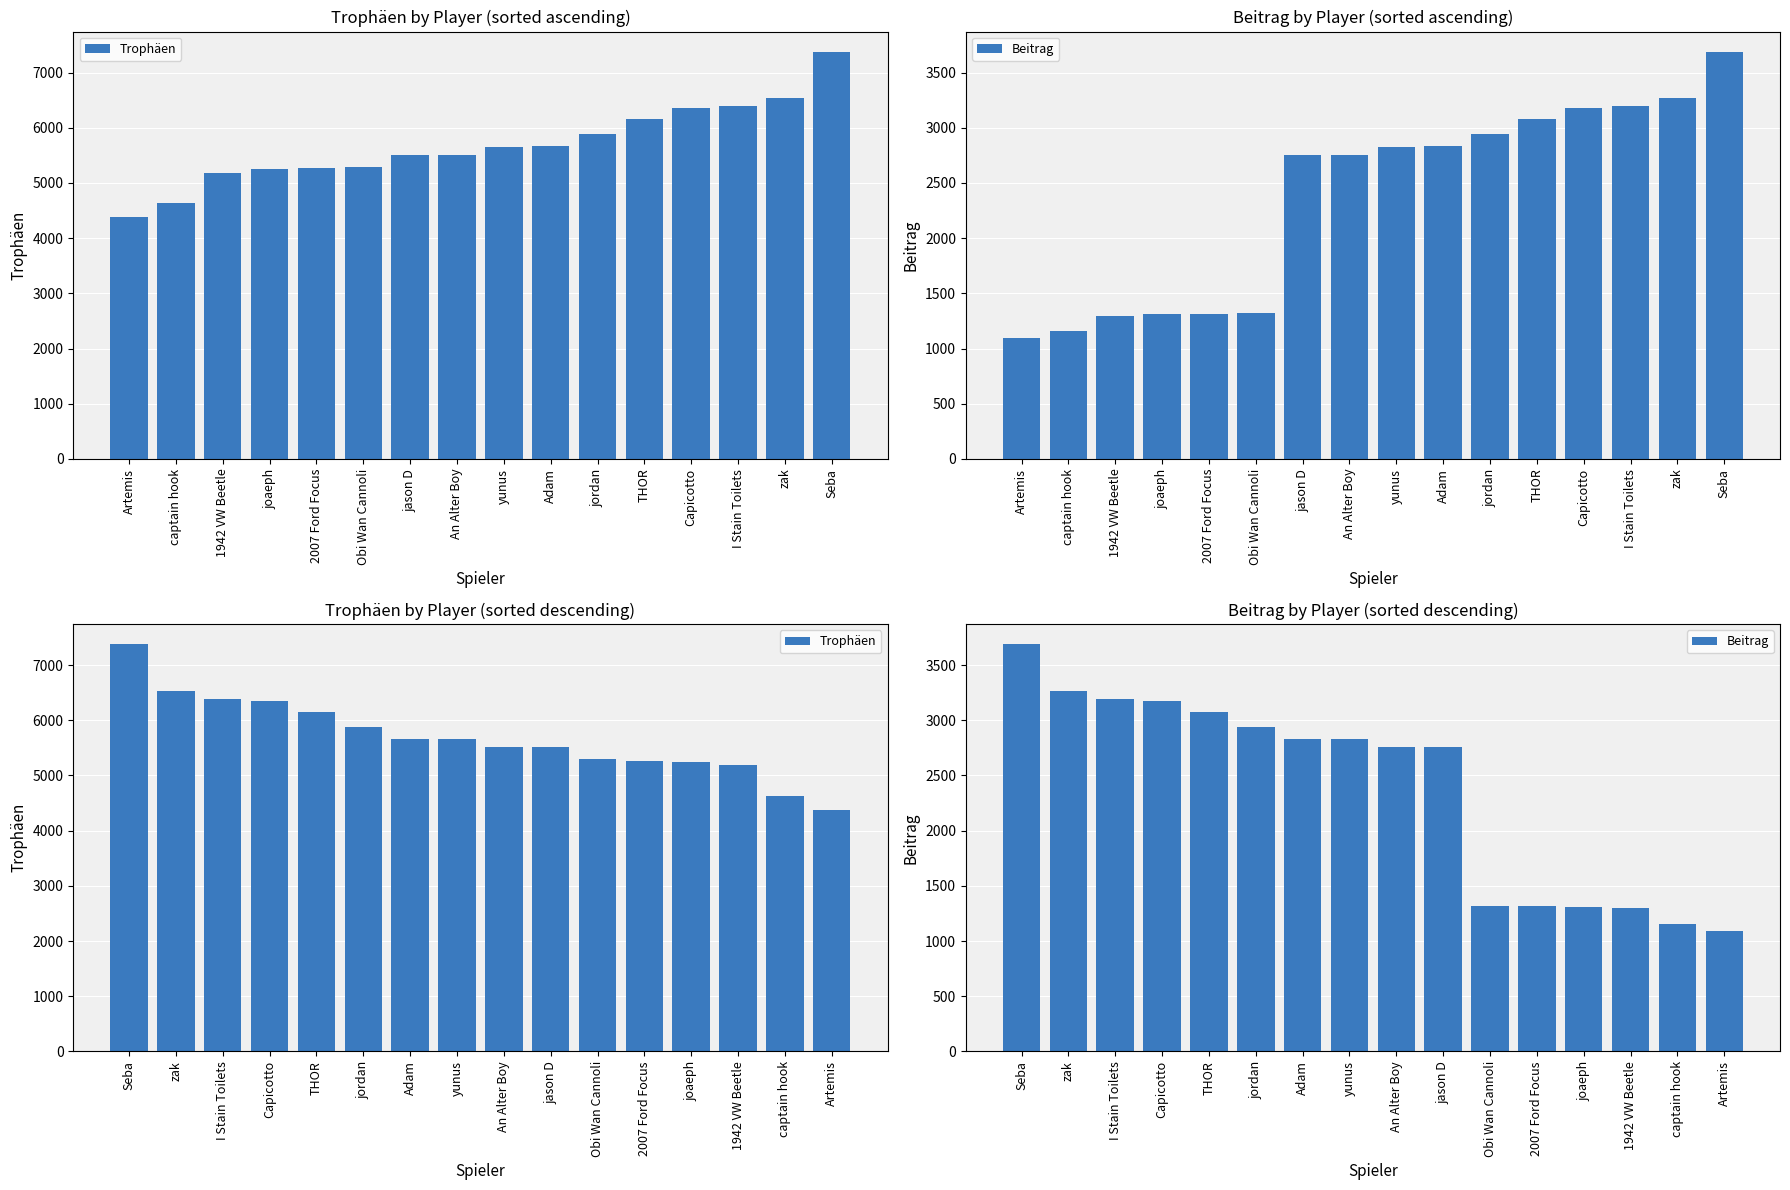

Reading left to right, transcribe all the data shown in this chart.

Trophäen: 7374	6534	6389	6356	6155	5882	5668	5652	5514	5508	5290	5265	5252	5189	4632	4376
Beitrag: 3687	3267	3194	3178	3077	2941	2834	2826	2757	2754	1322	1316	1313	1297	1158	1094